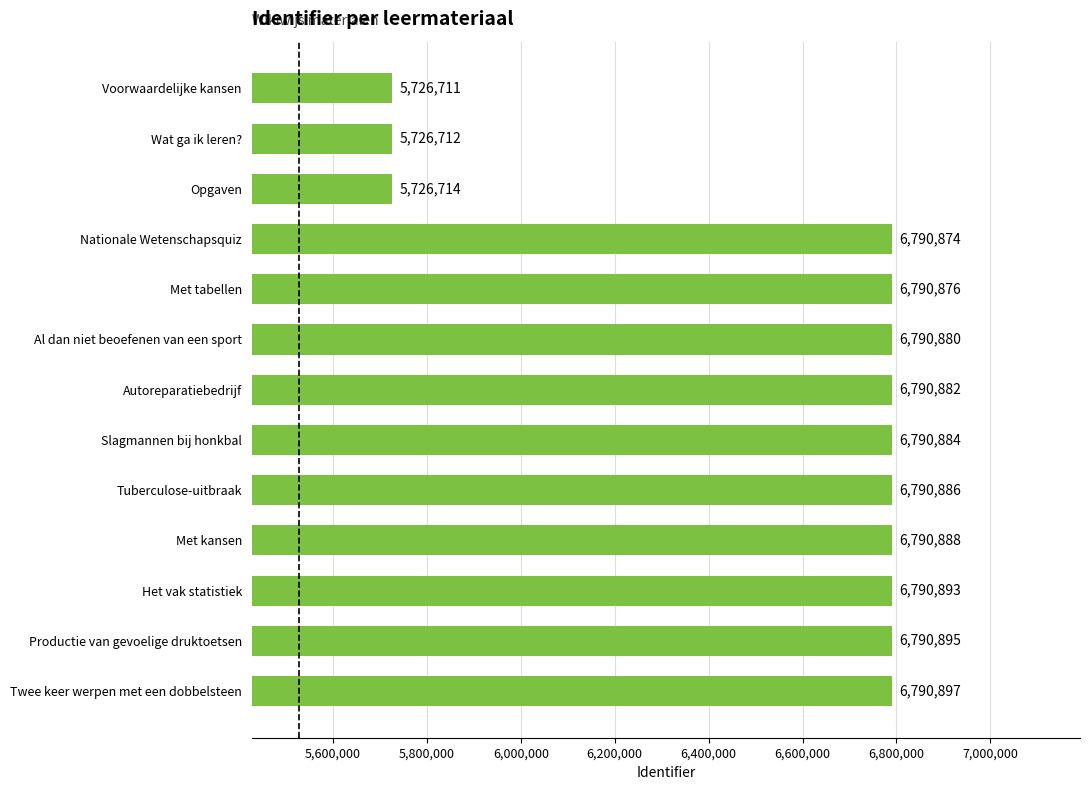

List the labels in order of value, largest first.

Twee keer werpen met een dobbelsteen, Productie van gevoelige druktoetsen, Het vak statistiek, Met kansen, Tuberculose-uitbraak, Slagmannen bij honkbal, Autoreparatiebedrijf, Al dan niet beoefenen van een sport, Met tabellen, Nationale Wetenschapsquiz, Opgaven, Wat ga ik leren?, Voorwaardelijke kansen